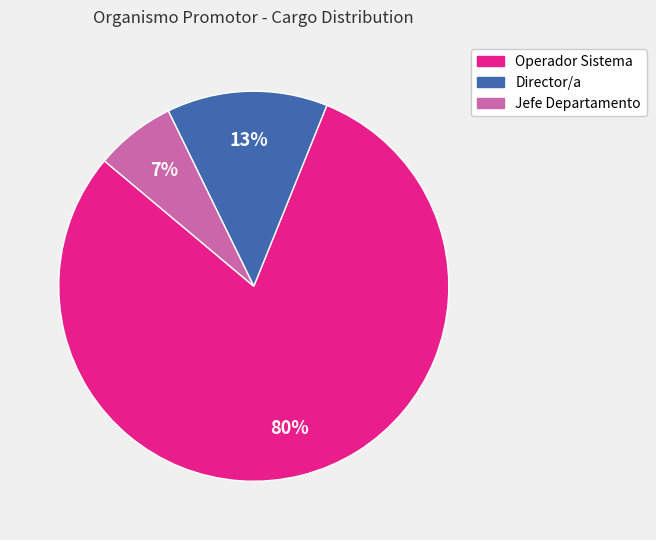

Count the number of slices in the pie.

3